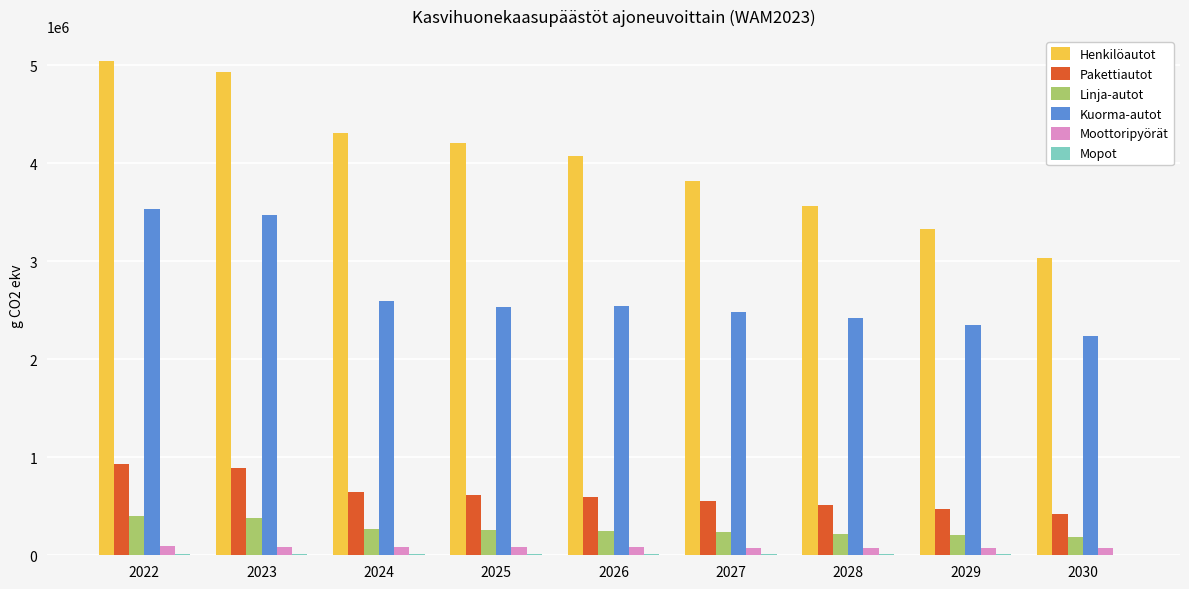

The value of Henkilöautot at 2030 is 3036640.9. True or false?

True